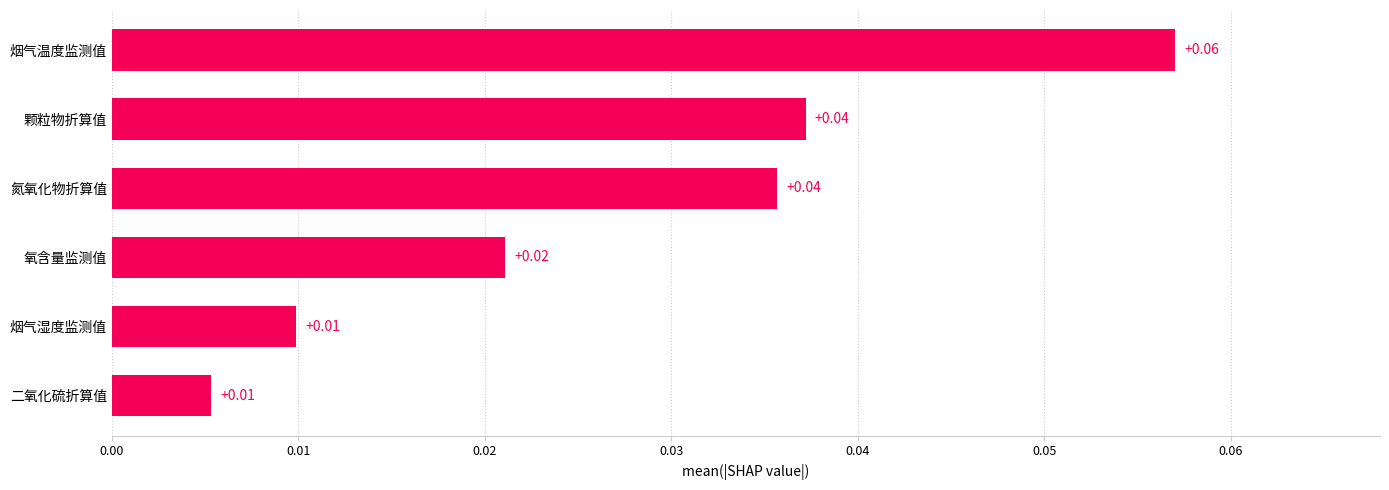

Which has a higher value, 烟气温度监测值 or 颗粒物折算值?

烟气温度监测值